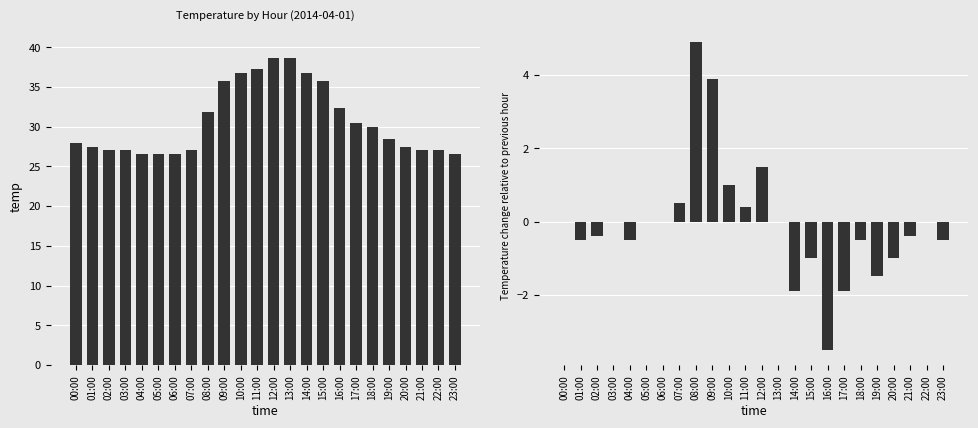

Reading right to left, transcribe all the data shown in this chart.

avg_temp: 26.5	27.0	27.0	27.4	28.4	29.9	30.4	32.3	35.8	36.8	38.7	38.7	37.2	36.8	35.8	31.9	27.0	26.5	26.5	26.5	27.0	27.0	27.4	27.9
temp_change: -0.5	0.0	-0.4	-1.0	-1.5	-0.5	-1.9	-3.5	-1.0	-1.9	0.0	1.5	0.4	1.0	3.9	4.9	0.5	0.0	0.0	-0.5	0.0	-0.4	-0.5	0.0